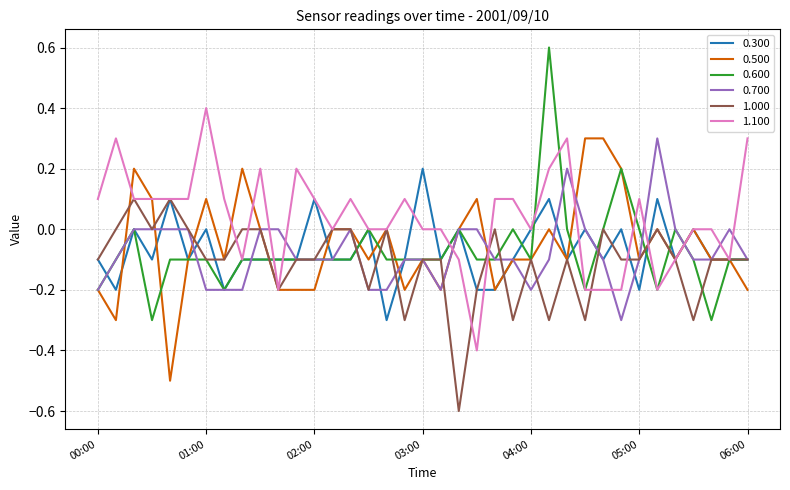

What is the smallest value displayed?

-0.6